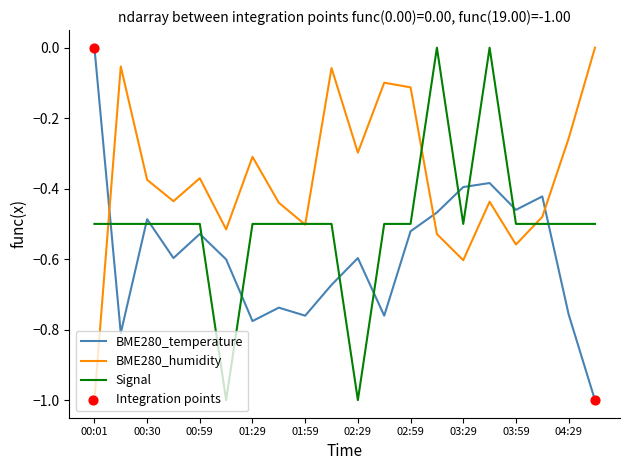

Which series has the largest total across all categories?

BME280_humidity